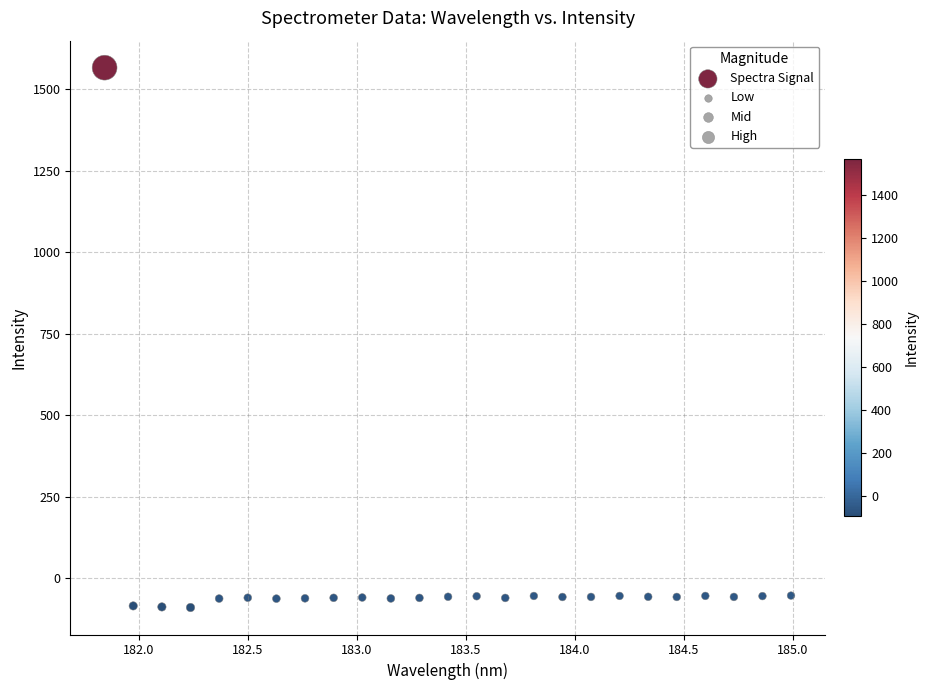

What is the range of X values (max minus min)?

3.1